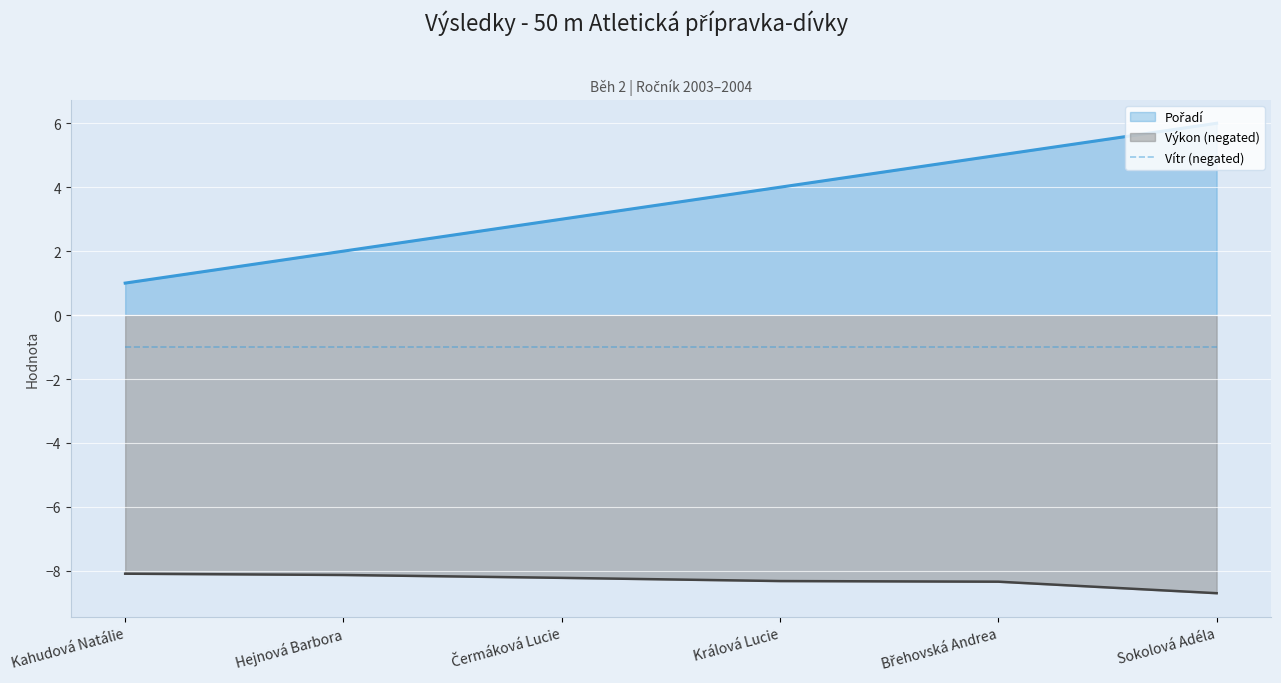

True or false: Výkon and Pořadí intersect in this chart.

False